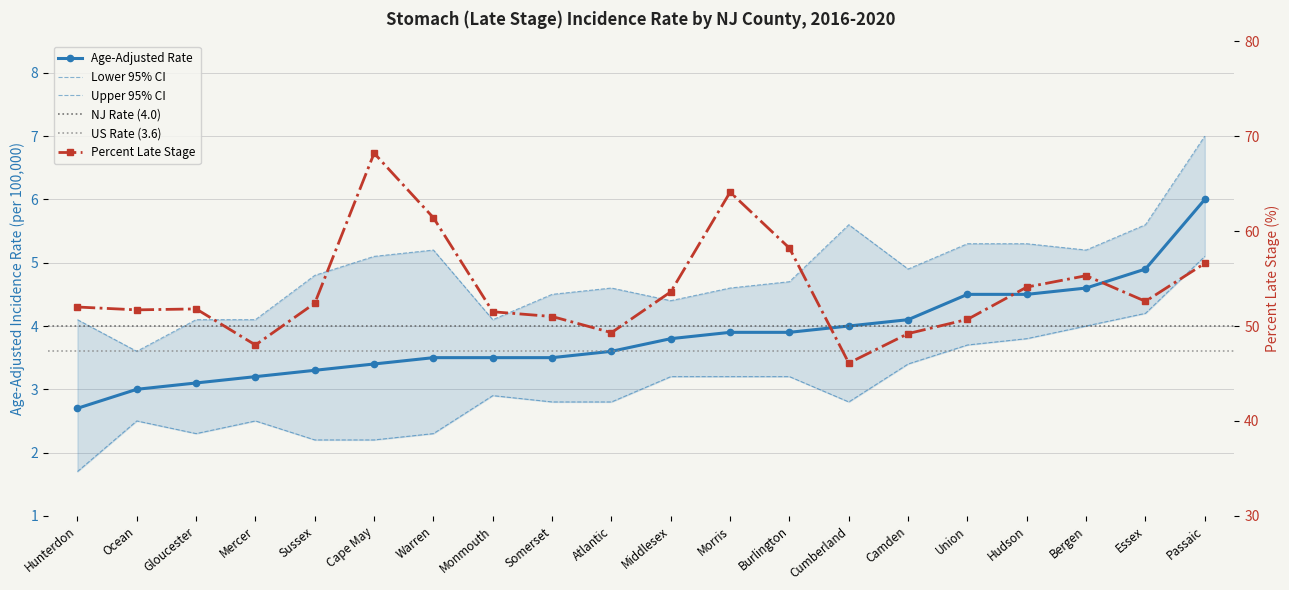

Reading left to right, list all the values displayed in this chart.

Age-Adjusted Rate: Hunterdon=2.7	Ocean=3.0	Gloucester=3.1	Mercer=3.2	Sussex=3.3	Cape May=3.4	Warren=3.5	Monmouth=3.5	Somerset=3.5	Atlantic=3.6	Middlesex=3.8	Morris=3.9	Burlington=3.9	Cumberland=4.0	Camden=4.1	Union=4.5	Hudson=4.5	Bergen=4.6	Essex=4.9	Passaic=6.0
Lower 95% CI: Hunterdon=1.7	Ocean=2.5	Gloucester=2.3	Mercer=2.5	Sussex=2.2	Cape May=2.2	Warren=2.3	Monmouth=2.9	Somerset=2.8	Atlantic=2.8	Middlesex=3.2	Morris=3.2	Burlington=3.2	Cumberland=2.8	Camden=3.4	Union=3.7	Hudson=3.8	Bergen=4.0	Essex=4.2	Passaic=5.1
Upper 95% CI: Hunterdon=4.1	Ocean=3.6	Gloucester=4.1	Mercer=4.1	Sussex=4.8	Cape May=5.1	Warren=5.2	Monmouth=4.1	Somerset=4.5	Atlantic=4.6	Middlesex=4.4	Morris=4.6	Burlington=4.7	Cumberland=5.6	Camden=4.9	Union=5.3	Hudson=5.3	Bergen=5.2	Essex=5.6	Passaic=7.0
Percent Late Stage: Hunterdon=52.0	Ocean=51.7	Gloucester=51.8	Mercer=48.0	Sussex=52.4	Cape May=68.2	Warren=61.4	Monmouth=51.5	Somerset=51.0	Atlantic=49.3	Middlesex=53.6	Morris=64.1	Burlington=58.2	Cumberland=46.1	Camden=49.2	Union=50.7	Hudson=54.1	Bergen=55.3	Essex=52.6	Passaic=56.6